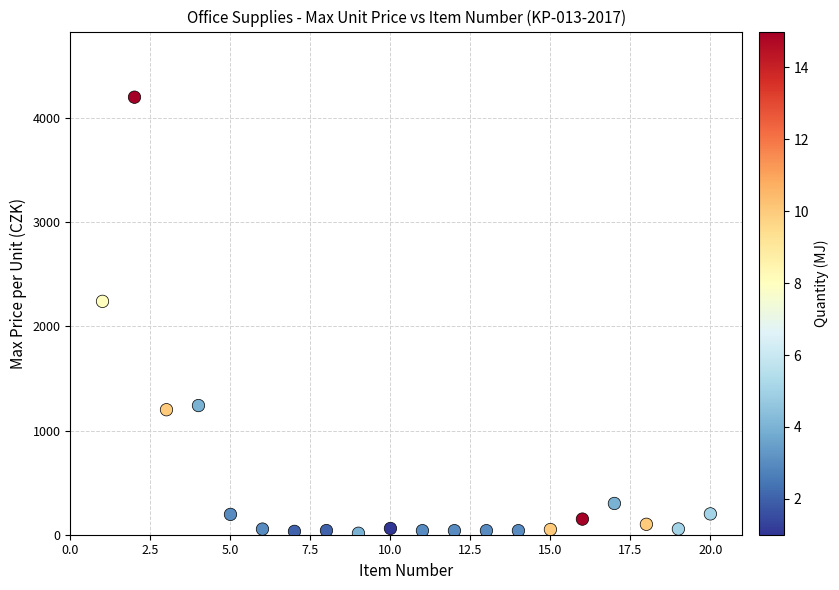

What is the range of X values (max minus min)?

19